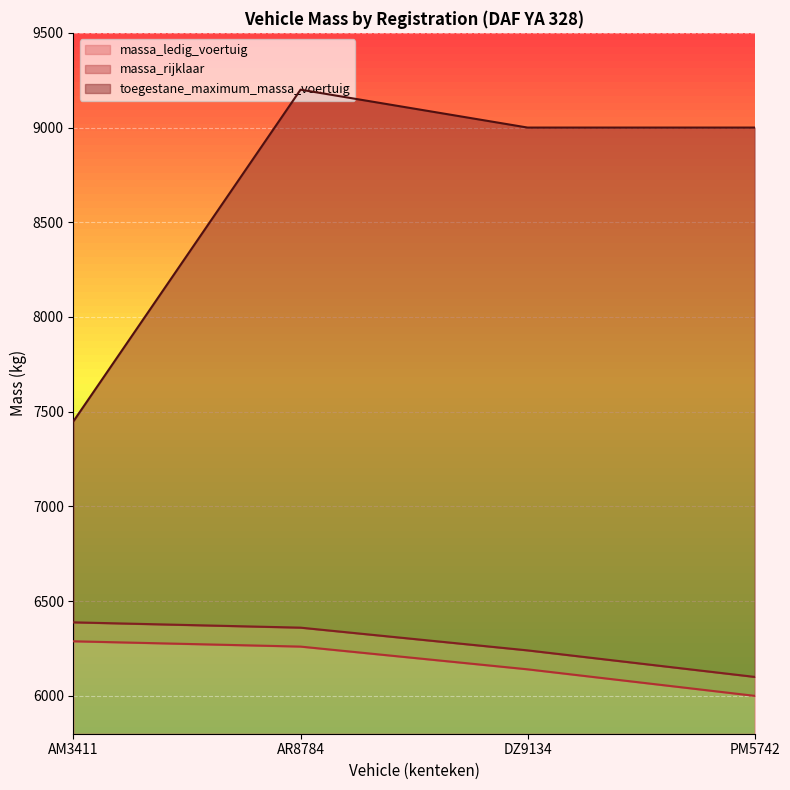

True or false: massa_rijklaar has more than 1 interior local peaks.

False